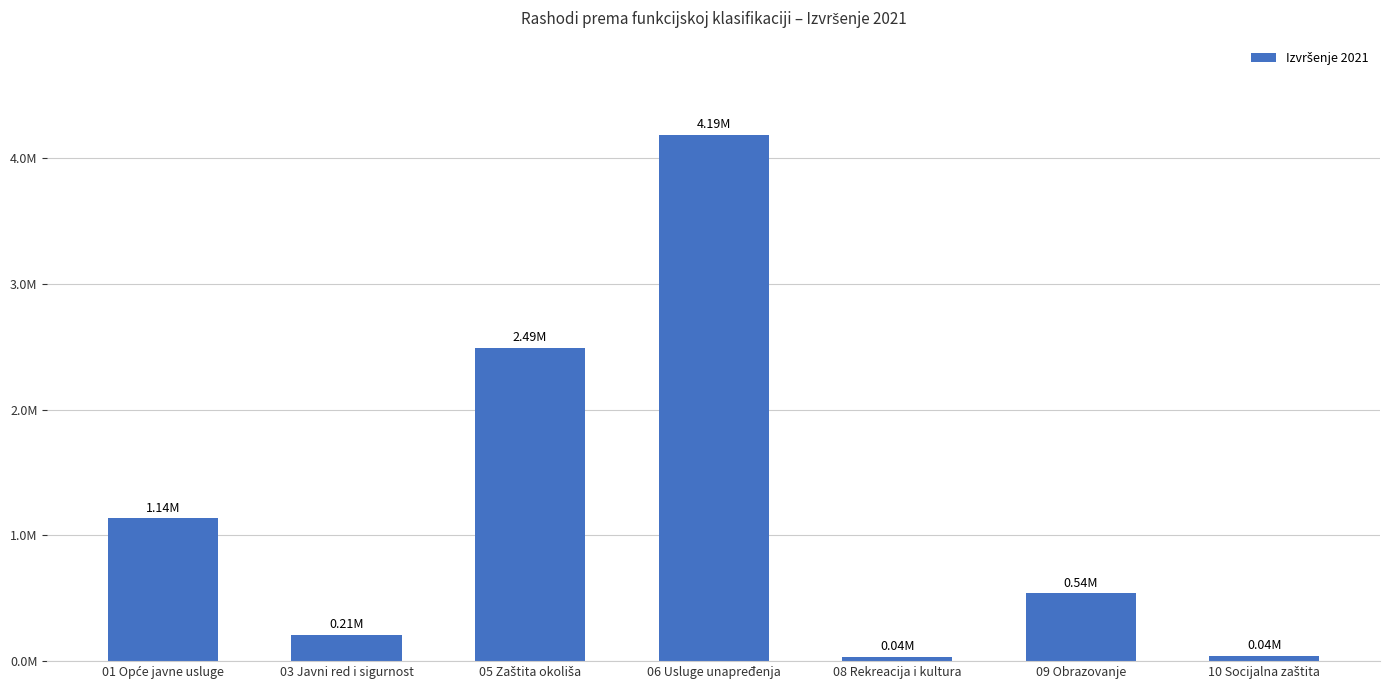

Does the chart contain any negative values?

No